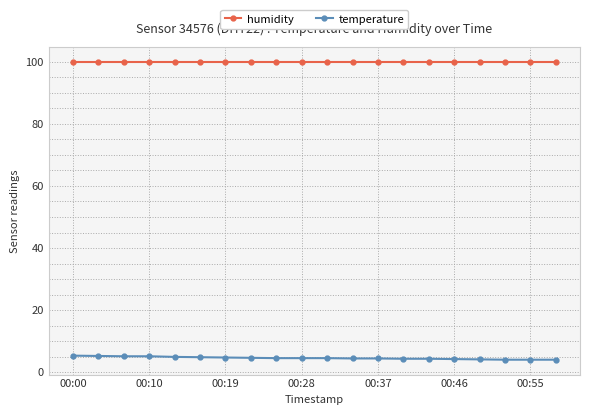

At how many categories does at least one series exceed 76?

20